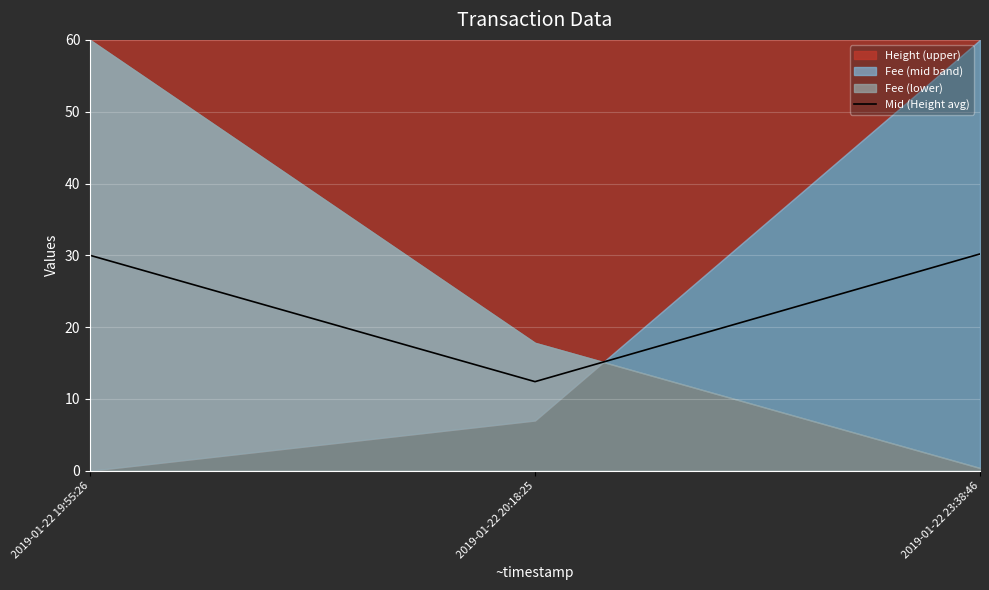

What is the average value?

24.2